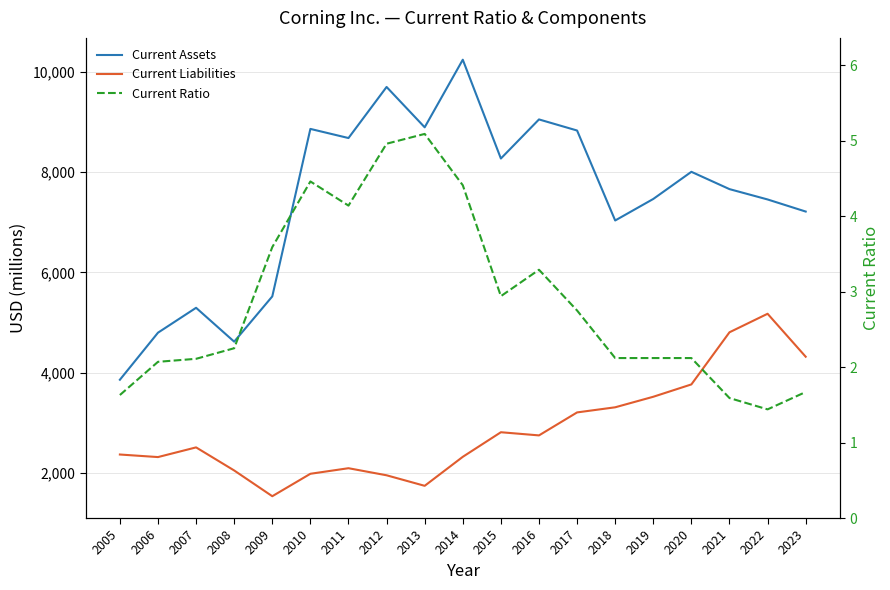

How many distinct data groups are displayed?

3